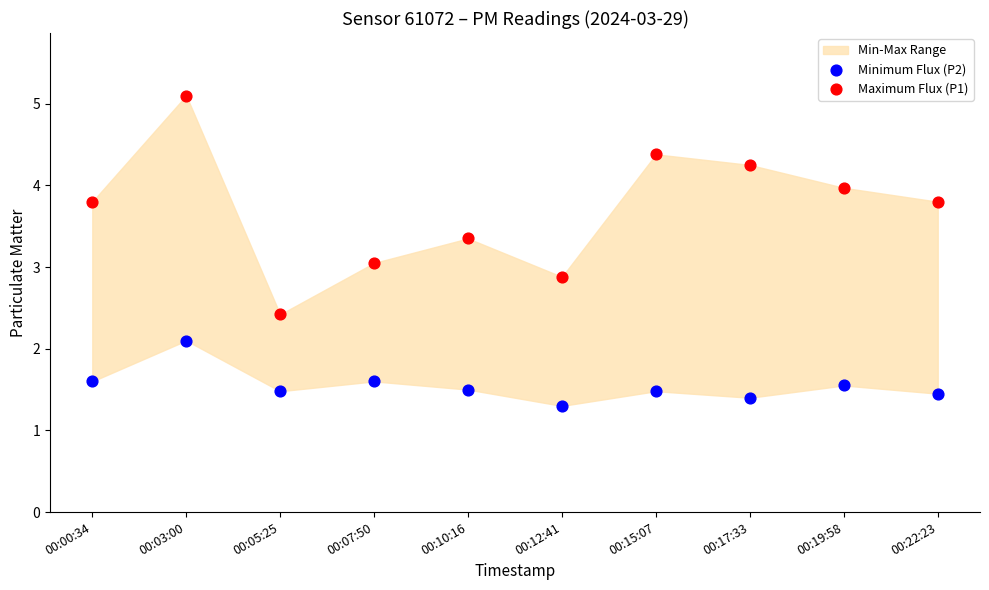

Which series contains the lowest Y value?

Minimum Flux (P2)